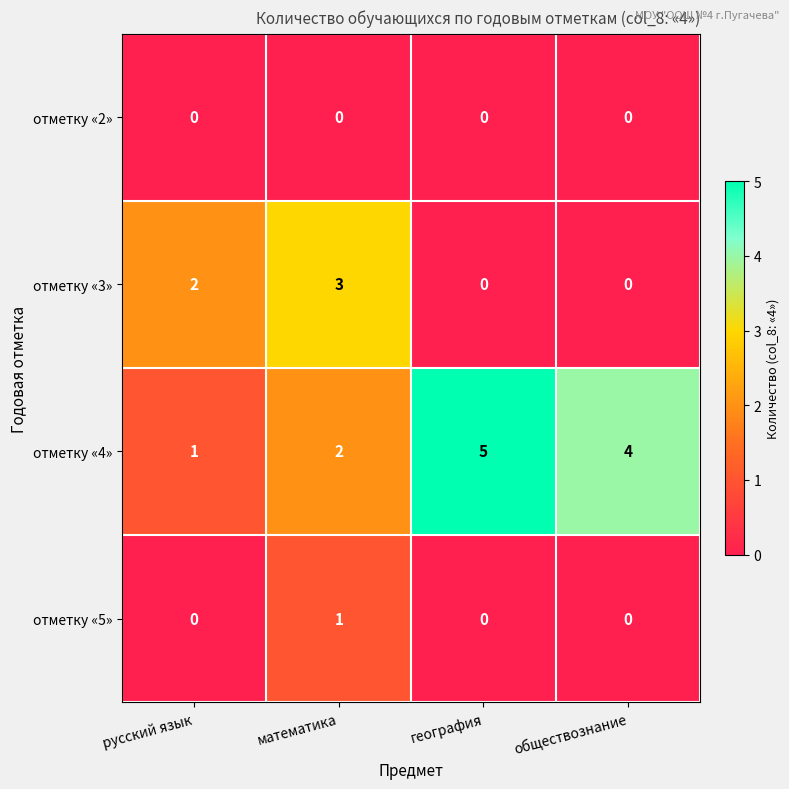

At which label does отметку «4» reach its minimum?

русский язык